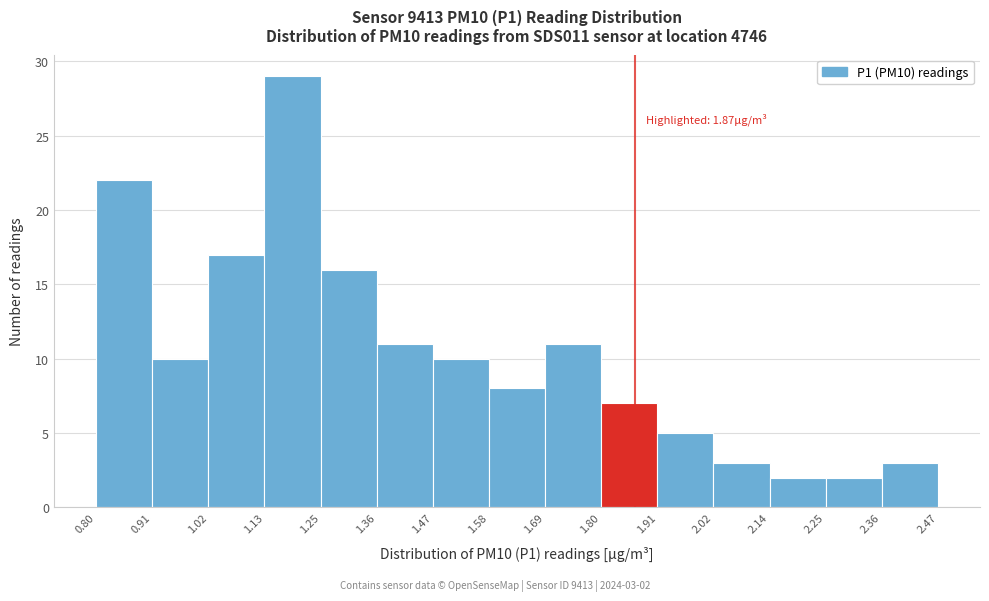

Over which range of the x-axis is the bar tallest?

1.13 to 1.25